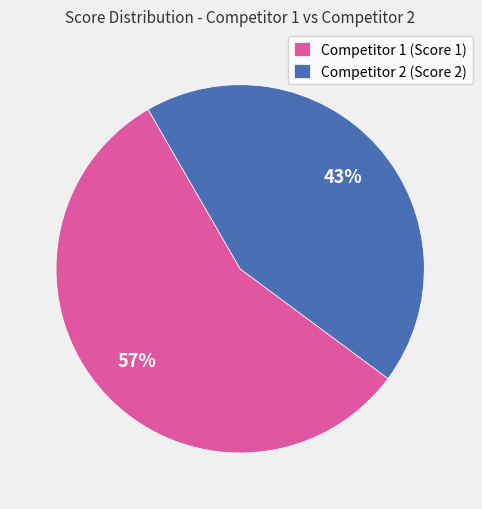

How many segments does this pie chart have?

2